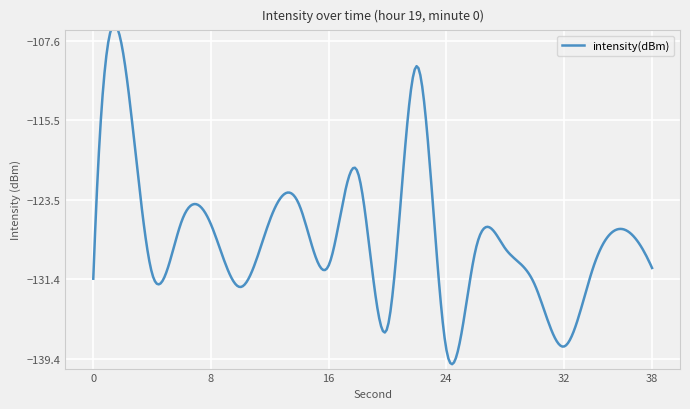

At which label does the data first exceed -128?

2